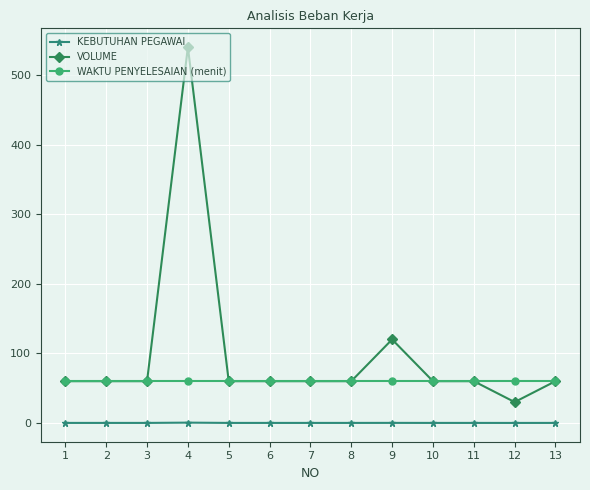

List the series in order of their peak value, lowest first.

KEBUTUHAN PEGAWAI, WAKTU PENYELESAIAN (menit), VOLUME